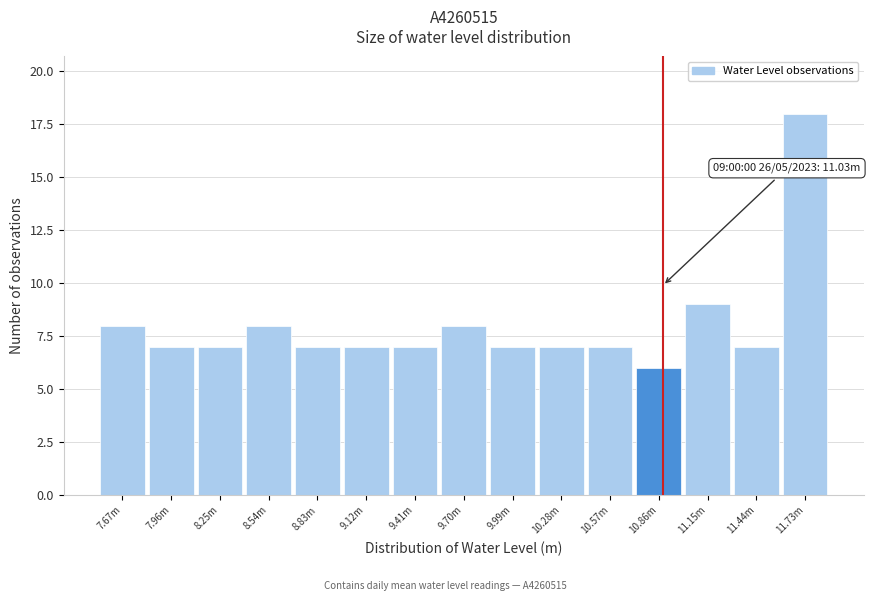

Reading left to right, transcribe all the data shown in this chart.

7.67m=8	7.96m=7	8.25m=7	8.54m=8	8.83m=7	9.12m=7	9.41m=7	9.70m=8	9.99m=7	10.28m=7	10.57m=7	10.86m=6	11.15m=9	11.44m=7	11.73m=18